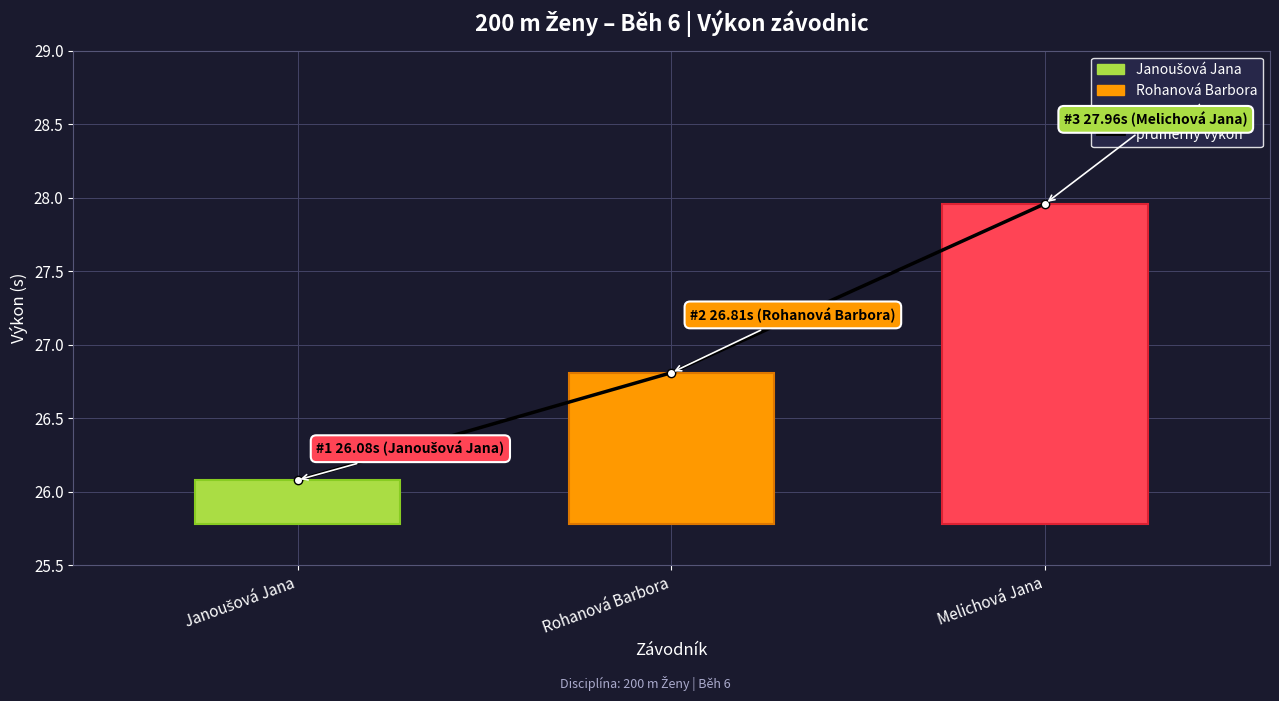

Reading left to right, what are all the values shown in this chart?

Janoušová Jana=26.1	Rohanová Barbora=26.8	Melichová Jana=28.0